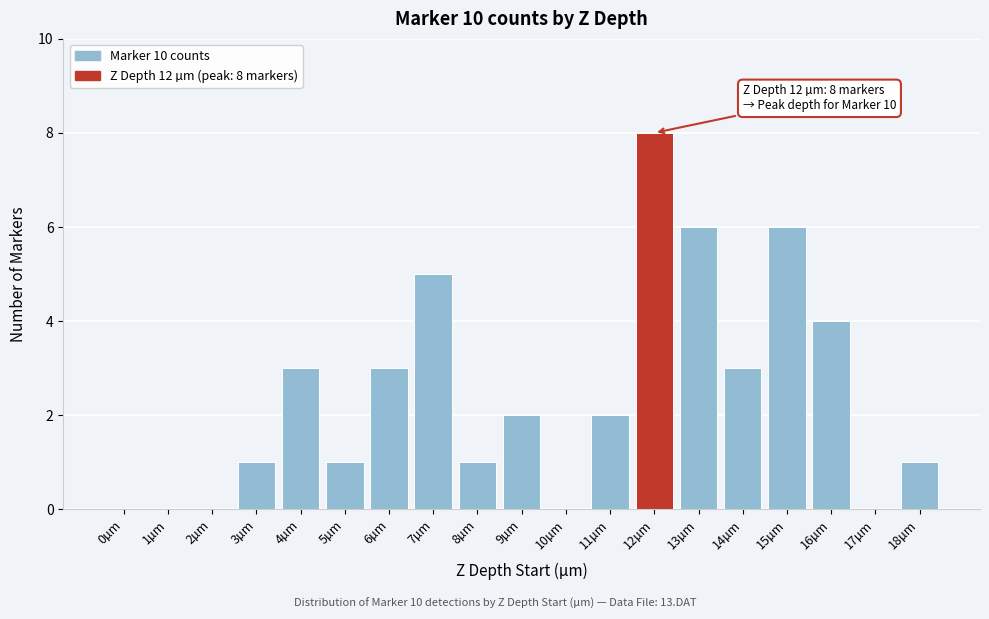

Reading left to right, what are all the values shown in this chart?

0µm=0	1µm=0	2µm=0	3µm=1	4µm=3	5µm=1	6µm=3	7µm=5	8µm=1	9µm=2	10µm=0	11µm=2	12µm=8	13µm=6	14µm=3	15µm=6	16µm=4	17µm=0	18µm=1